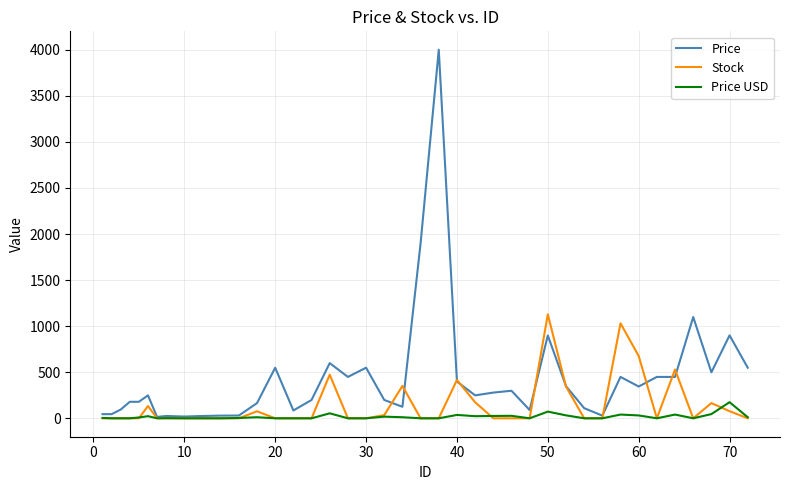

What is the highest value of the Price USD series?

175.0